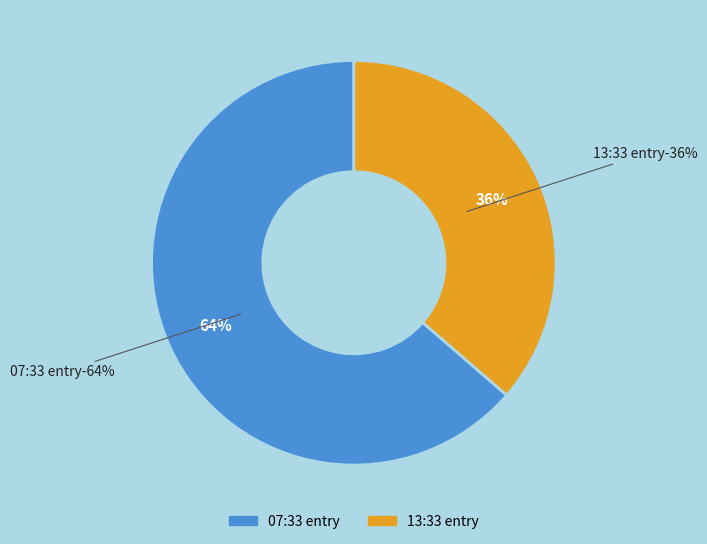

Does 2023-03-28T07:33:16.229Z account for over 50% of the chart?

Yes